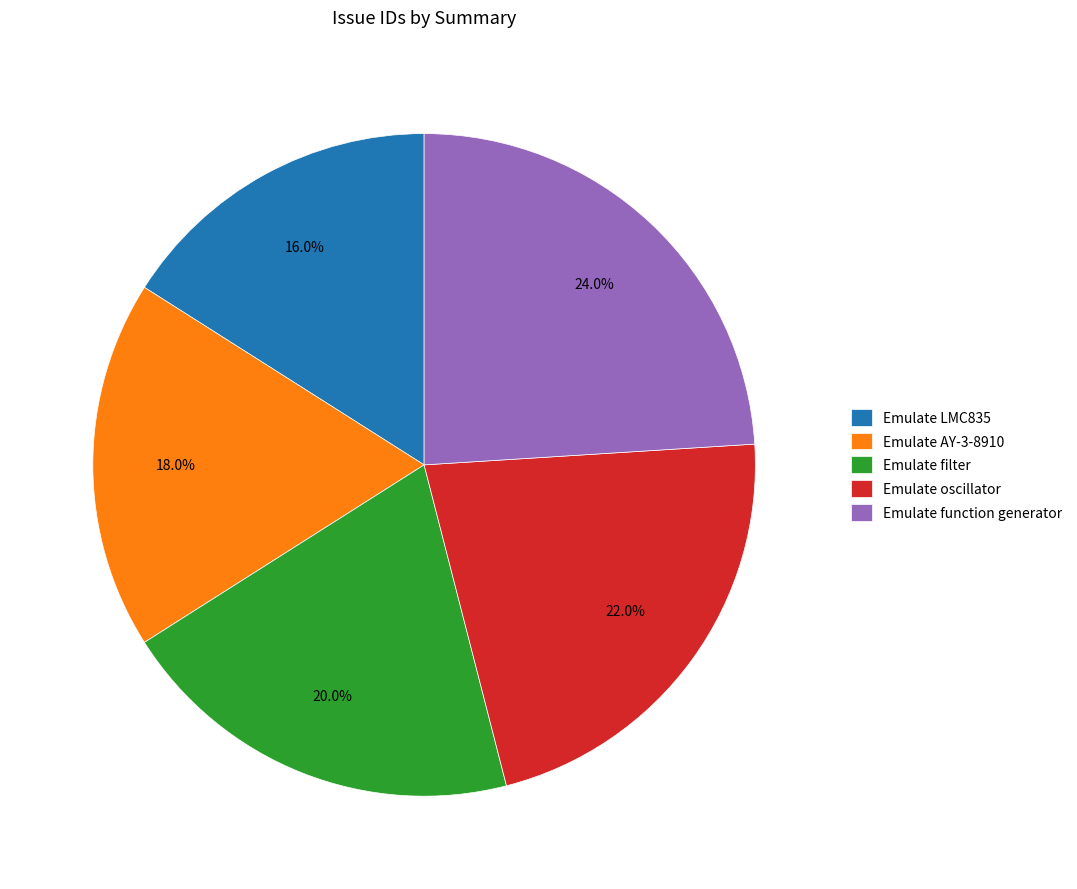

Count the number of slices in the pie.

5